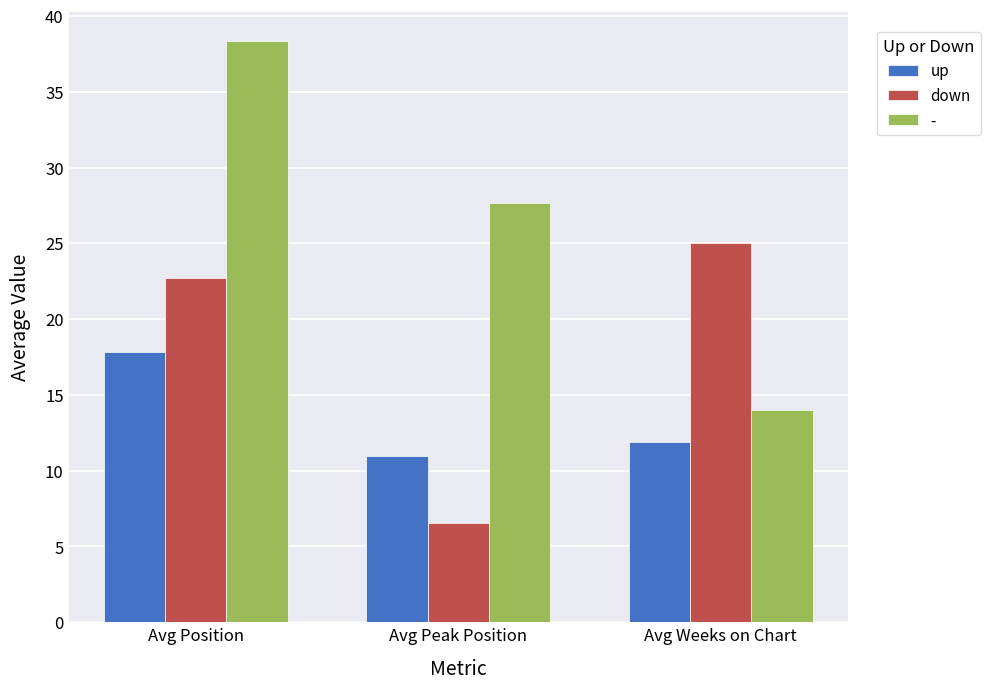

True or false: - has a value of 19.4 at Avg Position.

False